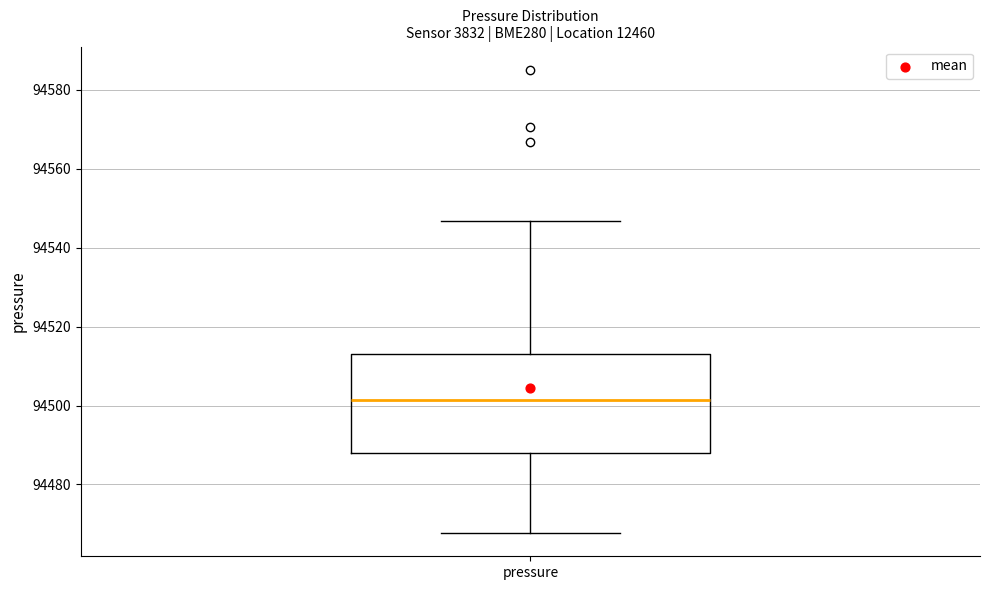

Read this box plot against the y-axis: the position of the median line, the range covered by the box, and the ends of both whiskers. The values are not printed on the chart, so give them approximately, as read against the axis.

median 94502, box 94488 to 94514, whiskers 94468 to 94546